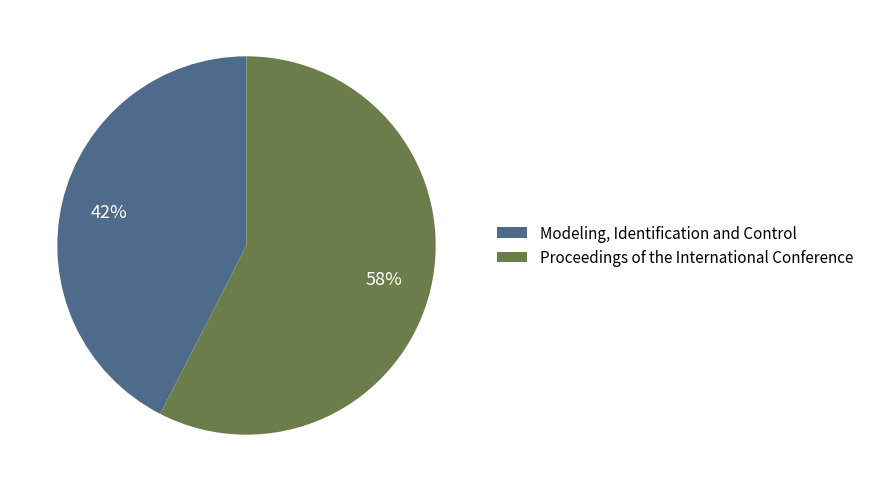

Which slice is the smallest?

Modeling, Identification and Control